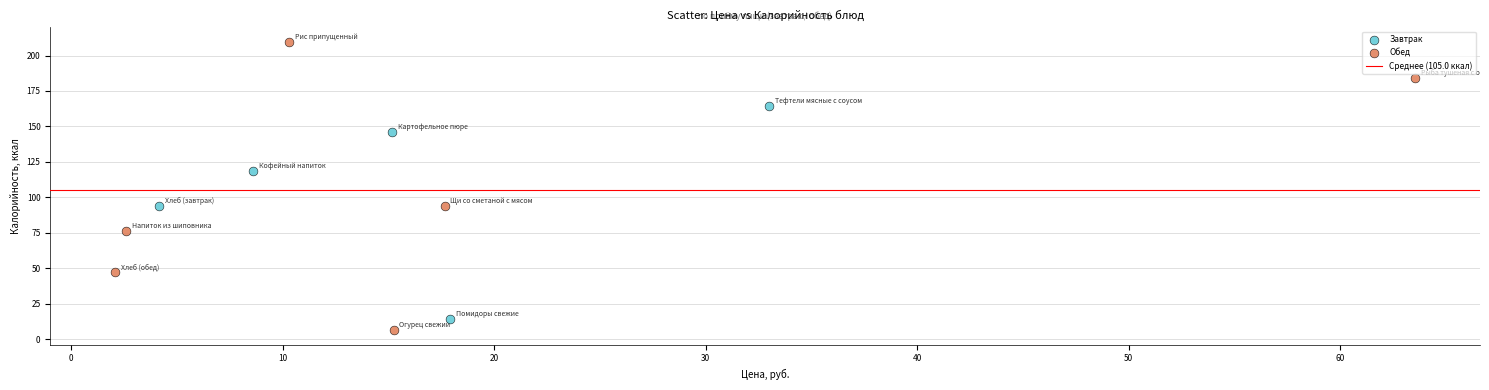

Which series has the widest spread of Y values?

Обед